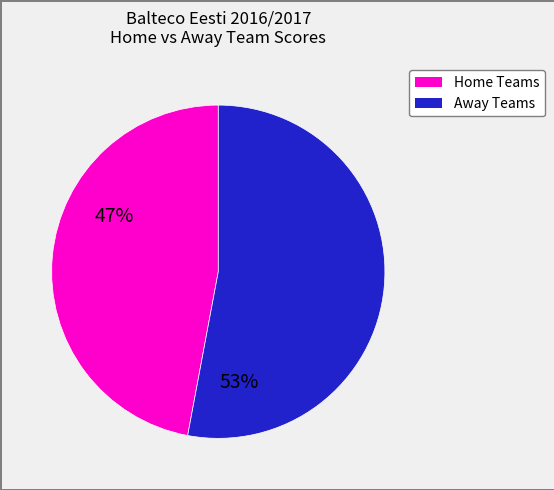

Is there a majority slice in this chart?

Yes